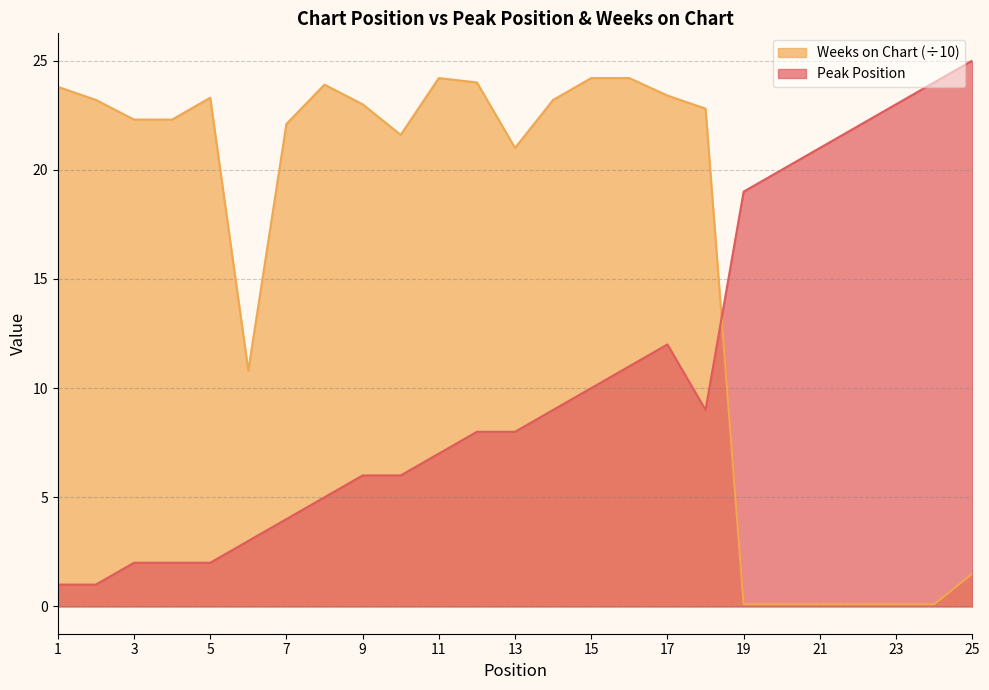

List the series in order of their peak value, lowest first.

Weeks on Chart (÷10), Peak Position